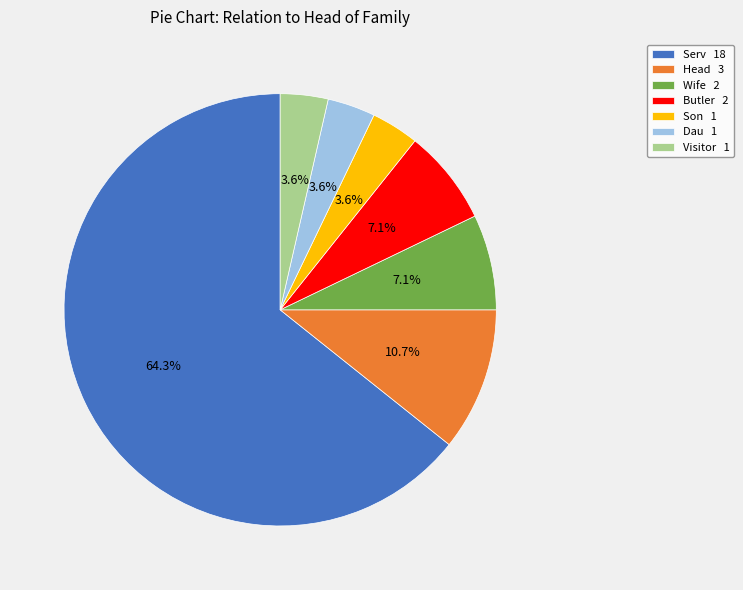

Between Dau 1 and Serv 18, which is larger?

Serv 18